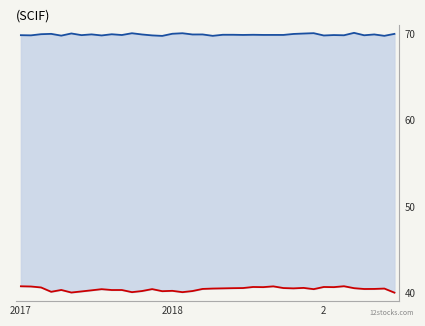

Is it true that col_515 equals 30529 at 37?

False